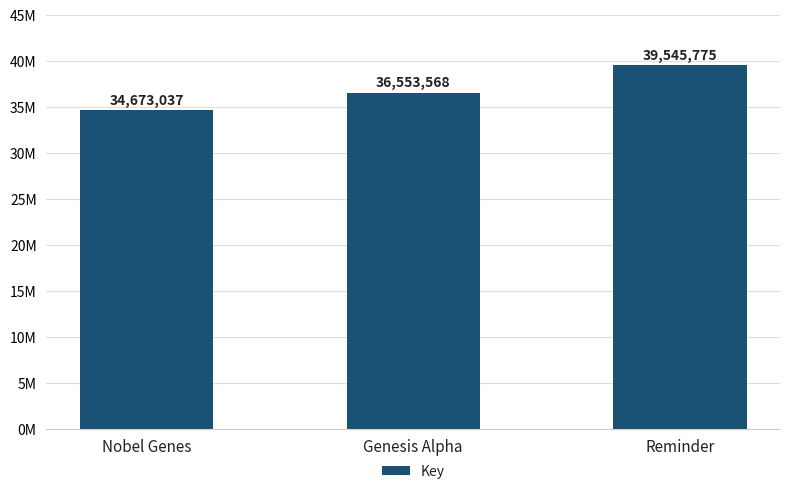

What is the change in value from Nobel Genes to Genesis Alpha?

+1880531